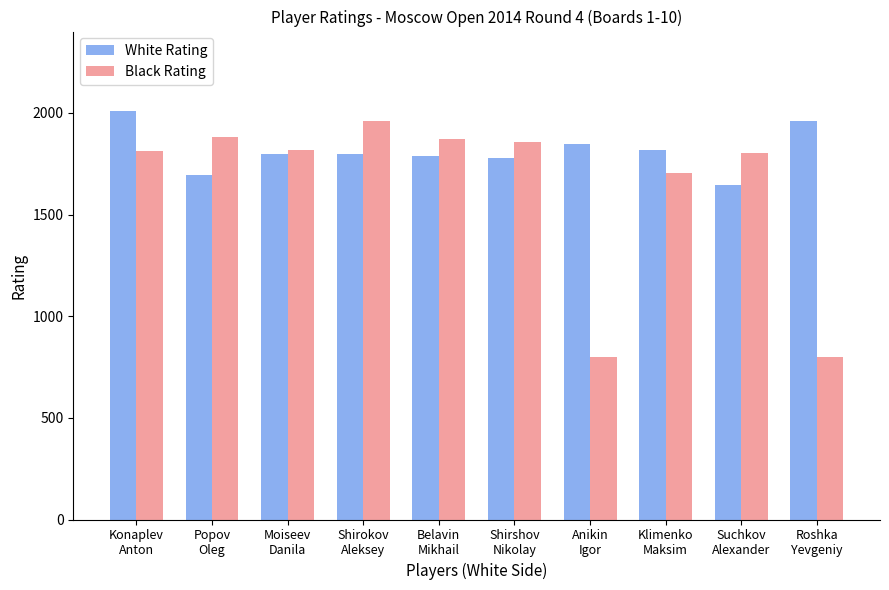

What is the difference between the second highest and second lowest values in the Black Rating series?

1079